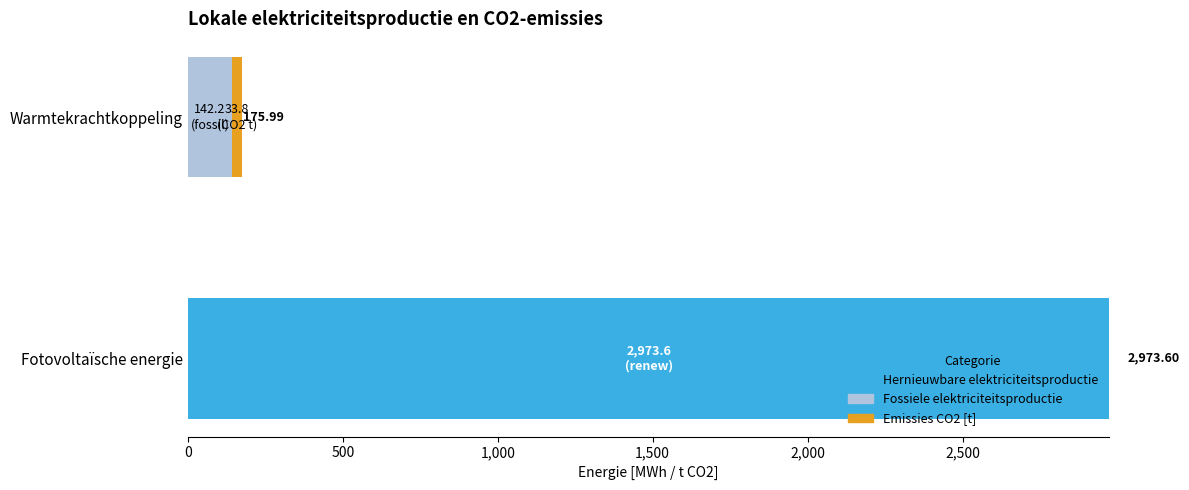

At which category is the sum across all series the highest?

Fotovoltaïsche energie